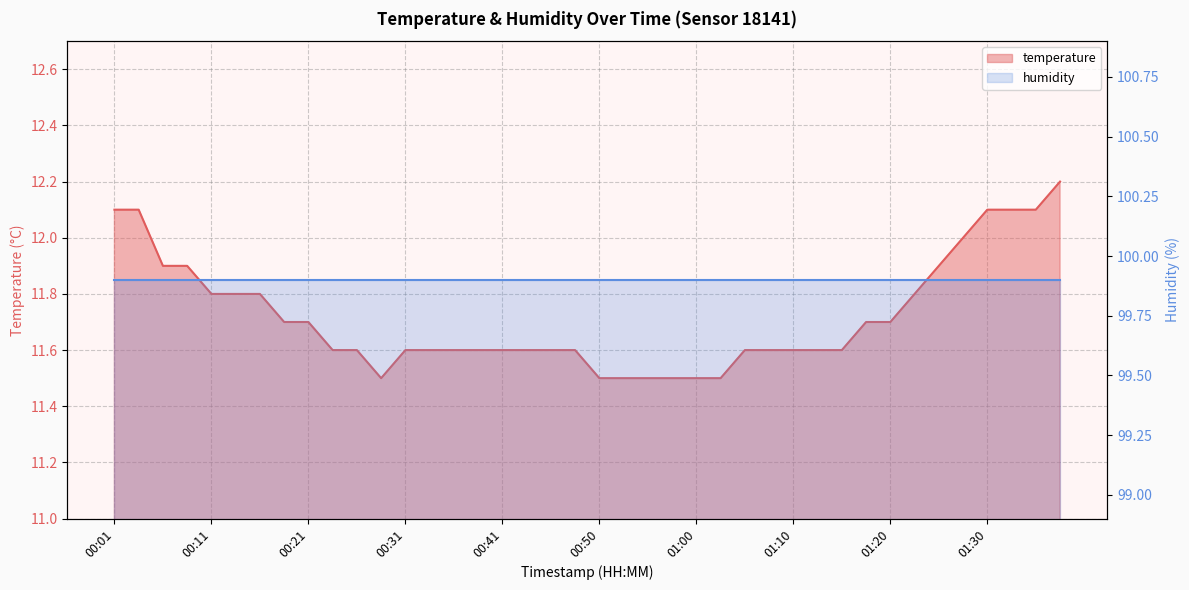

True or false: the data shows 12.1 at 01:30.

True